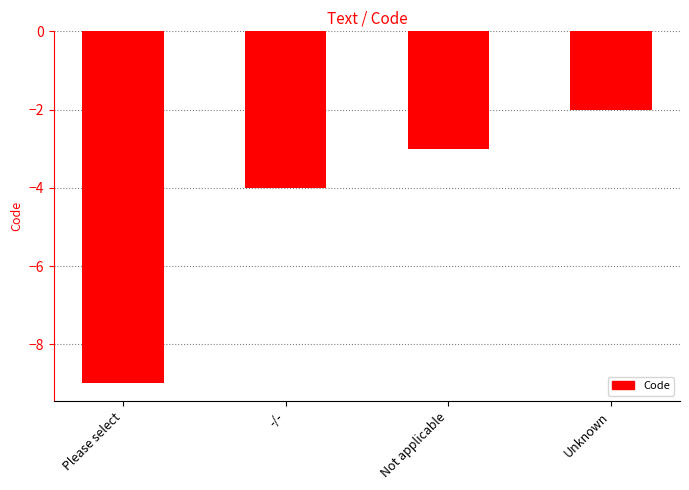

Which category has the lowest value across all series?

Please select